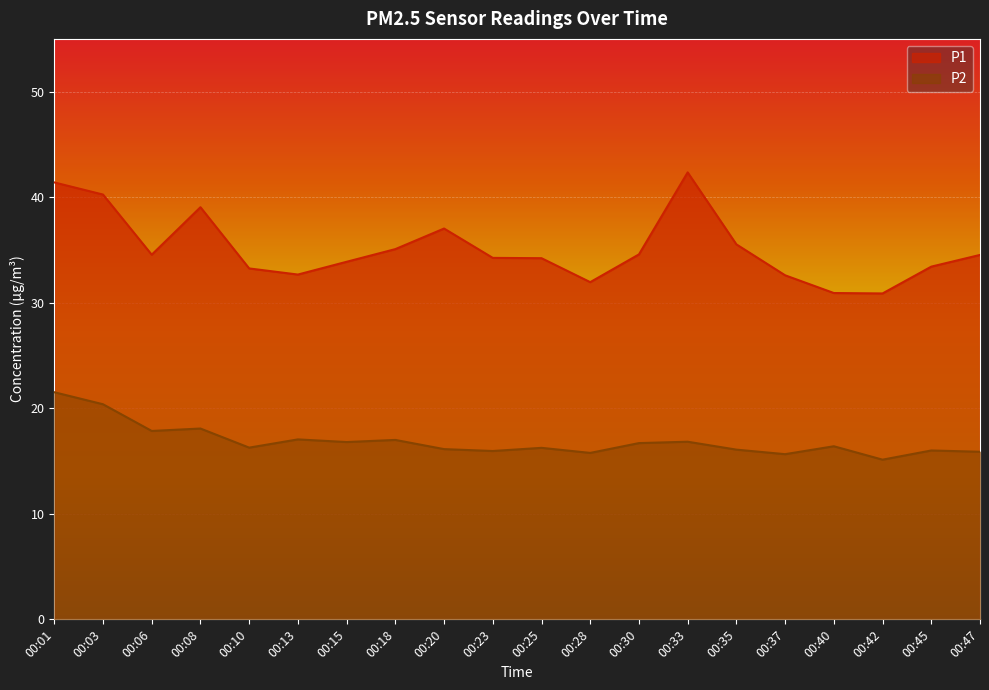

Does the chart display data point markers on the line(s)?

No